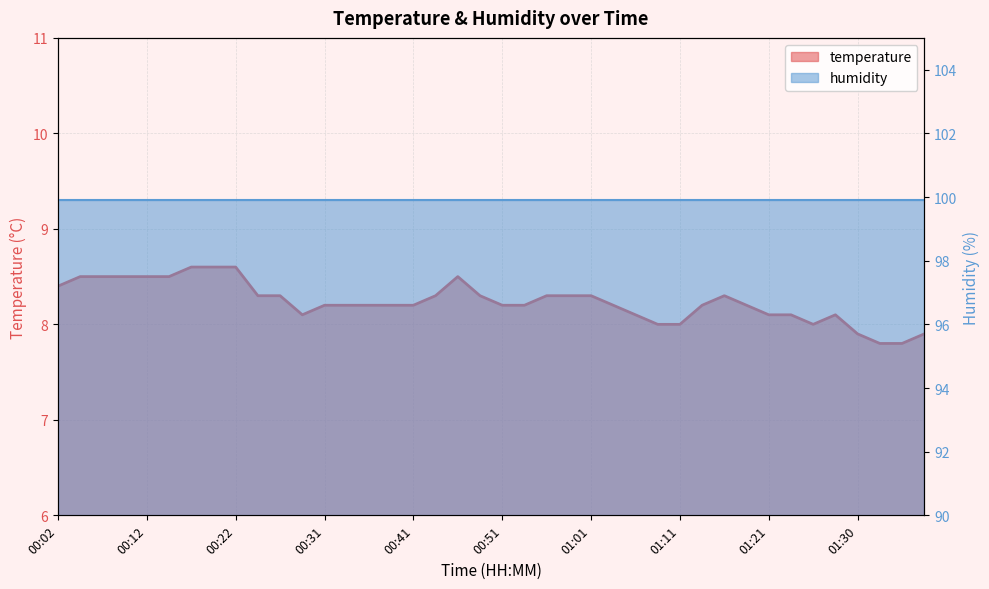

At which label is the value closest to 8?

01:08